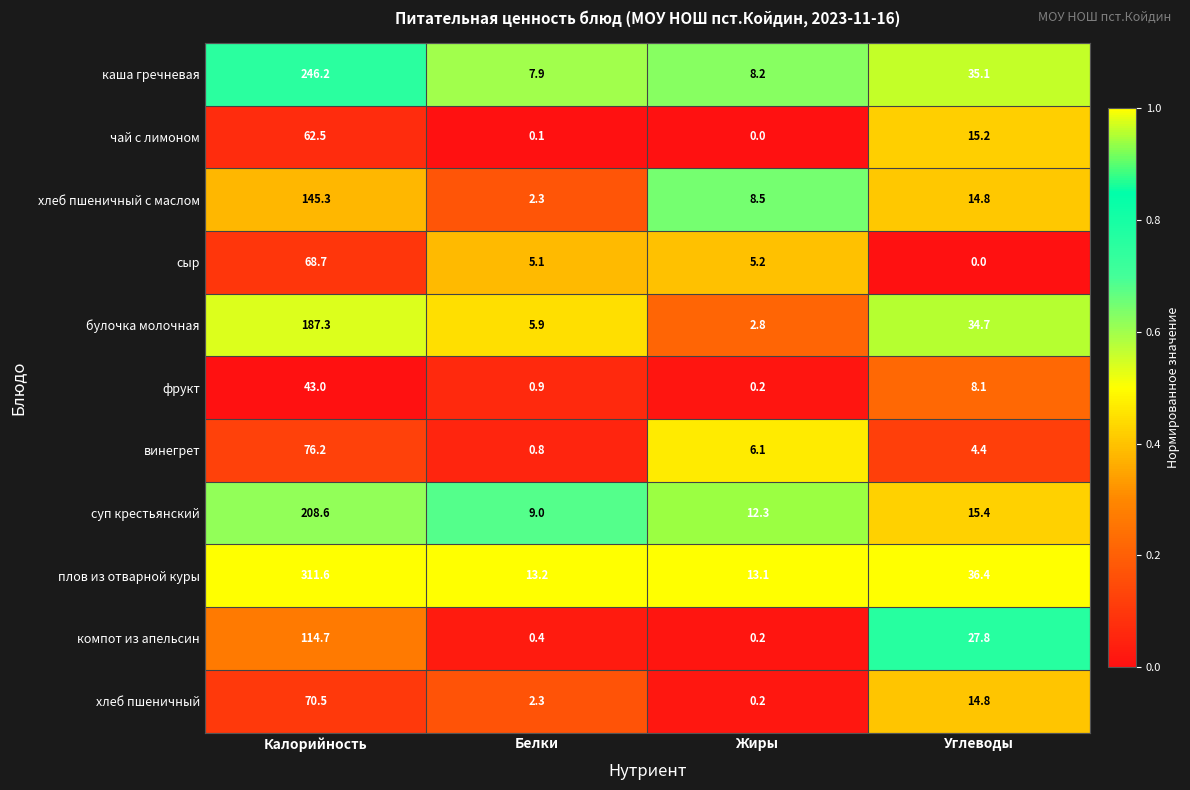

Between Калорийность and Углеводы, which series saw the biggest shift?

плов из отварной куры